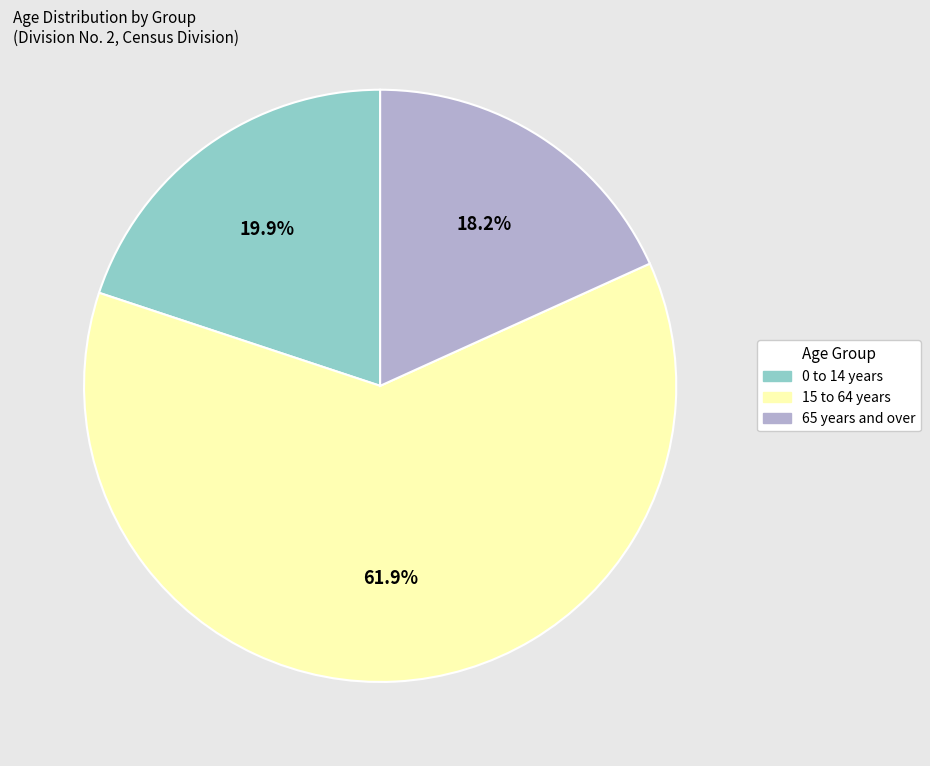

Which slice is the smallest?

65 years and over